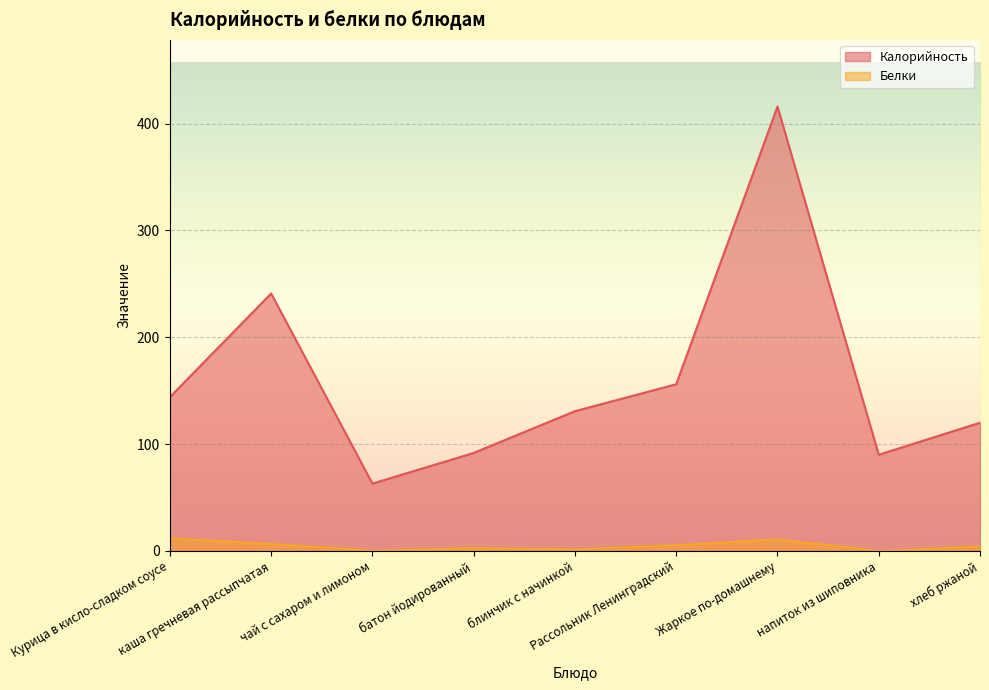

At which label does Белки reach its peak?

Курица в кисло-сладком соусе